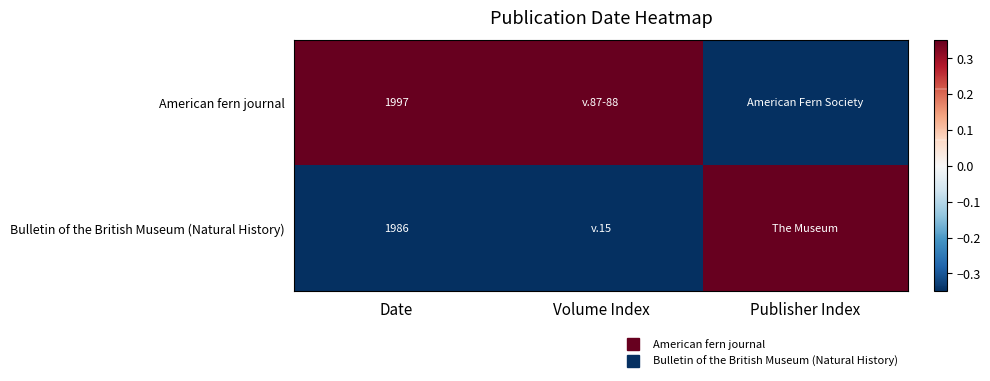

What is the difference between the Bulletin of the British Museum (Natural History) values at Publisher Index and Date?

0.7